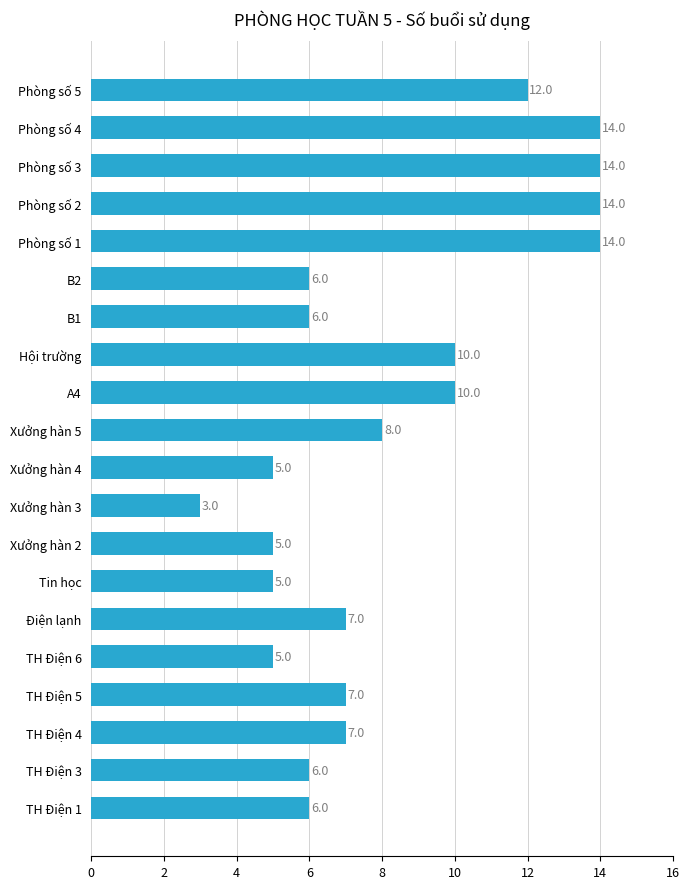

How many series are shown in this chart?

1